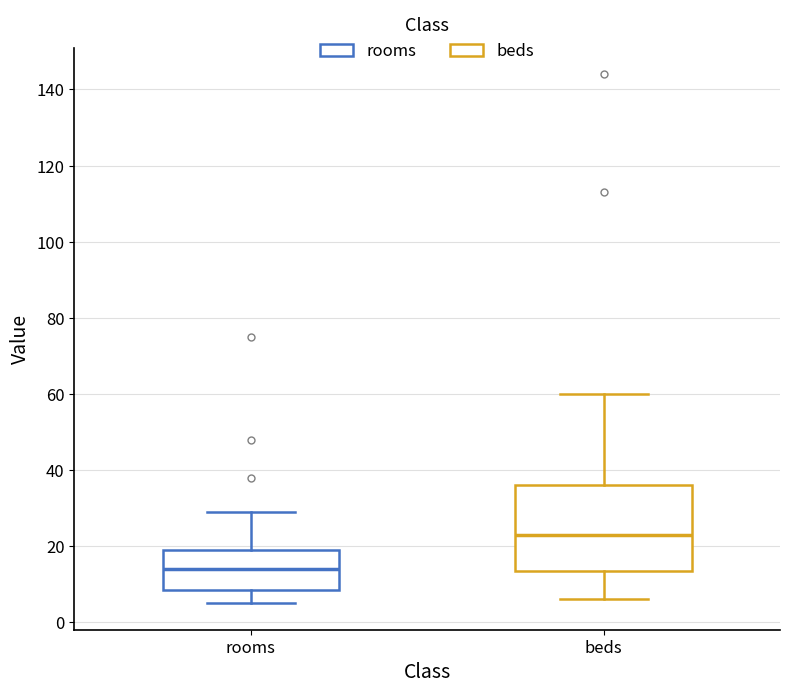

Which box has the lowest median line?

rooms